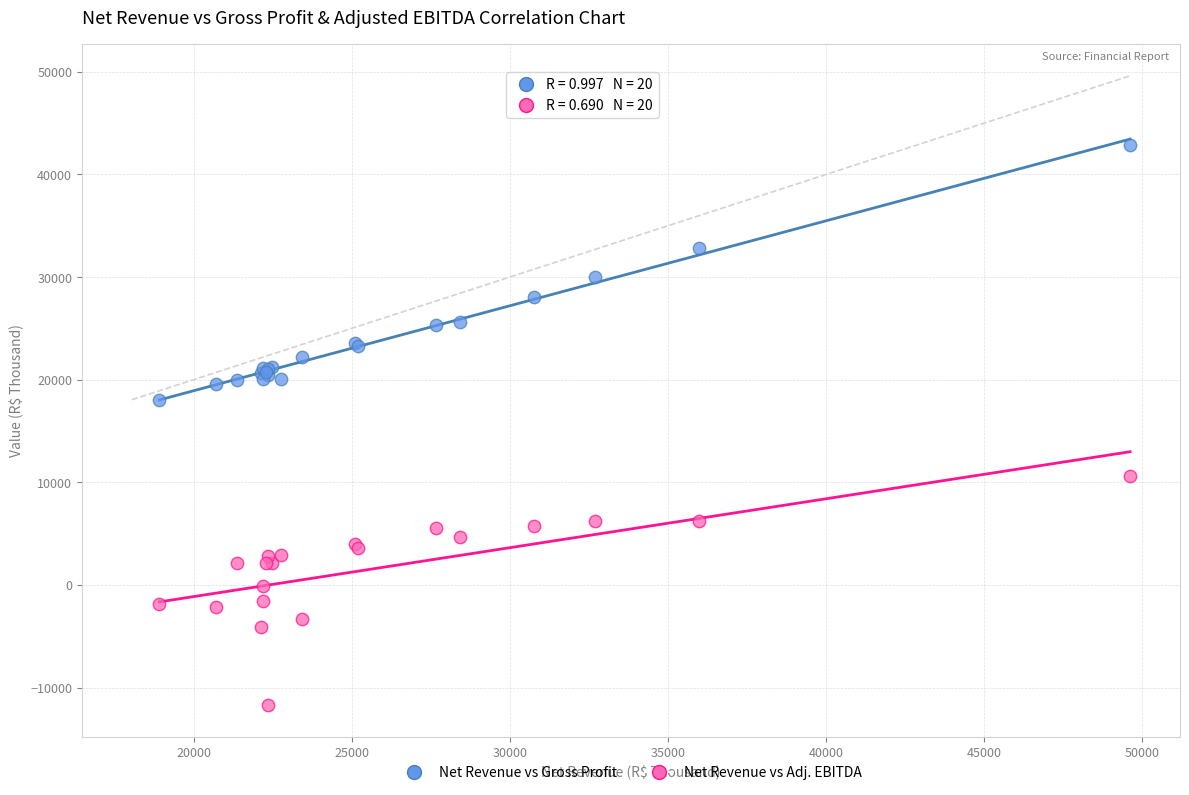

Across all series, what Y value is closest to 15569?

18048.2